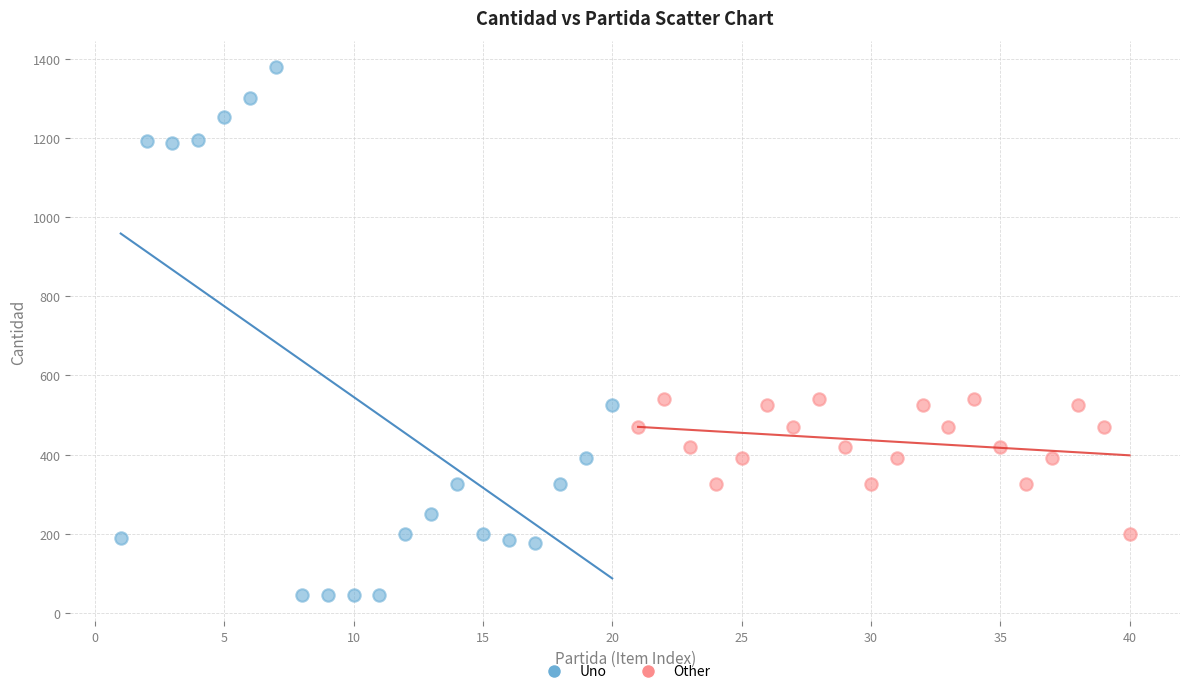

Which series reaches the maximum Y coordinate?

Uno